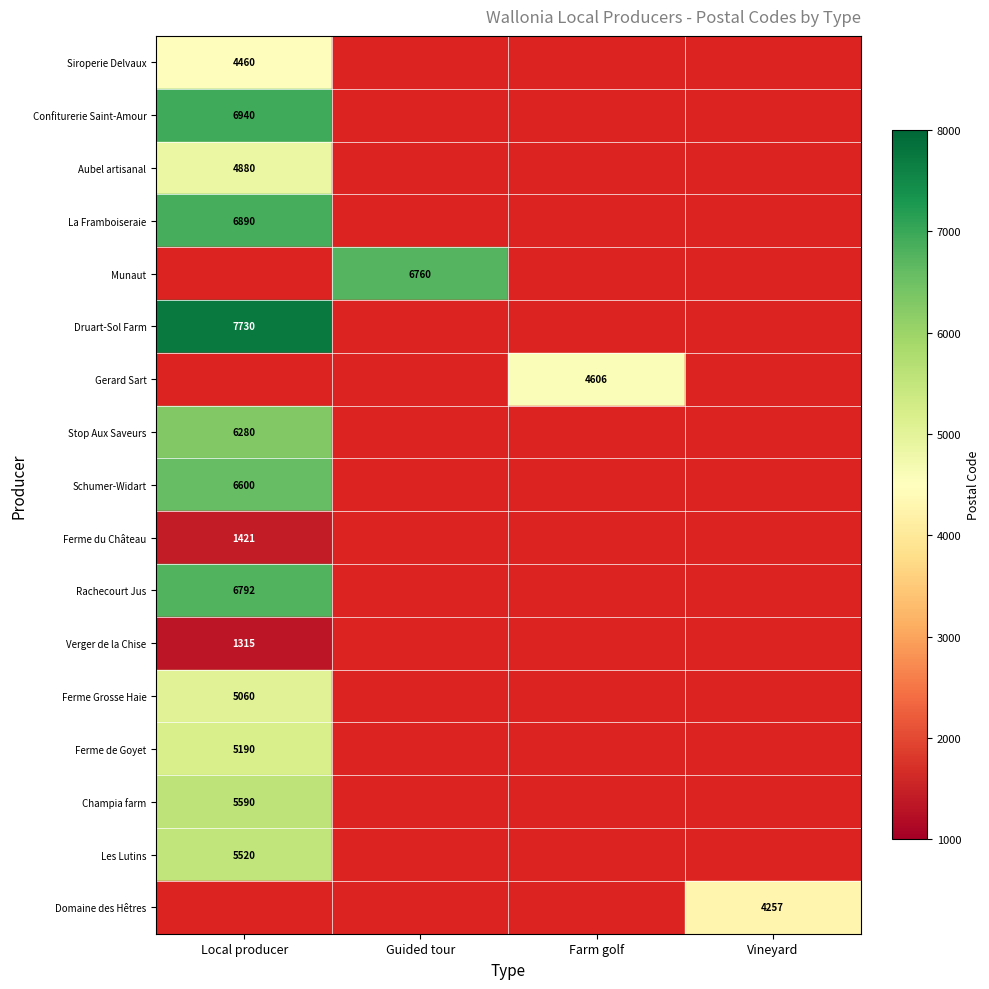

The value of Gerard Sart at Farm golf is 2271. True or false?

False